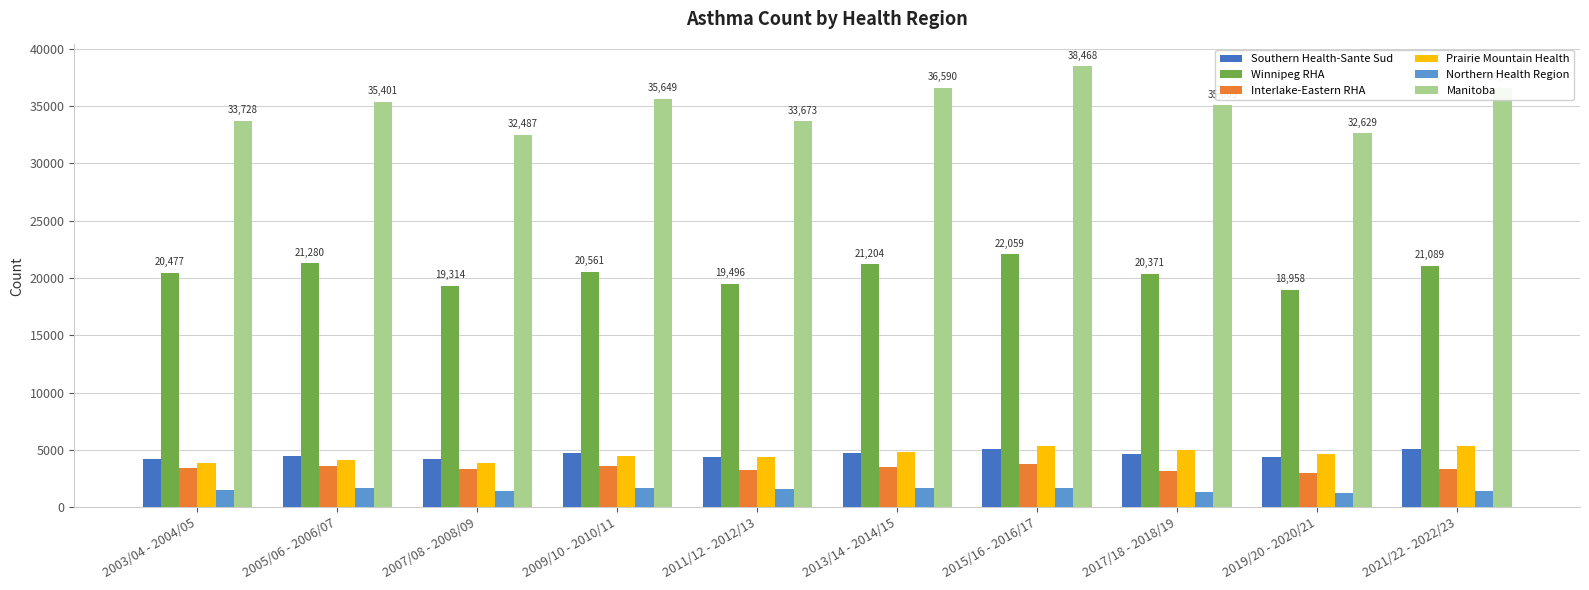

What is the maximum value shown in the chart?

38468